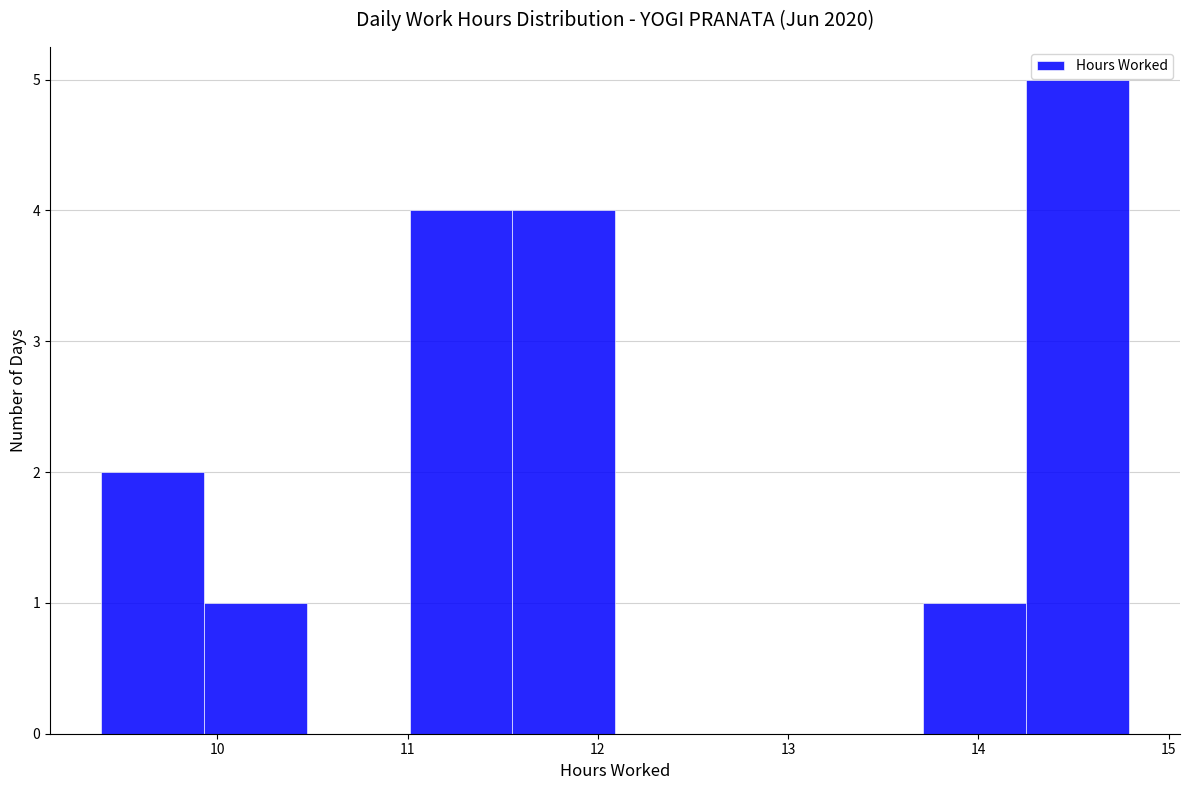

Reading left to right, transcribe this chart: for each bar, give the range it covers on the x-axis and its height. Neither the bar edges nor the heights are printed on the chart, so give them approximately, as read against the axes.

9.39 to 9.93: 2
9.93 to 10.47: 1
10.47 to 11.01: 0
11.01 to 11.55: 4
11.55 to 12.09: 4
12.09 to 12.63: 0
12.63 to 13.17: 0
13.17 to 13.71: 0
13.71 to 14.25: 1
14.25 to 14.79: 5